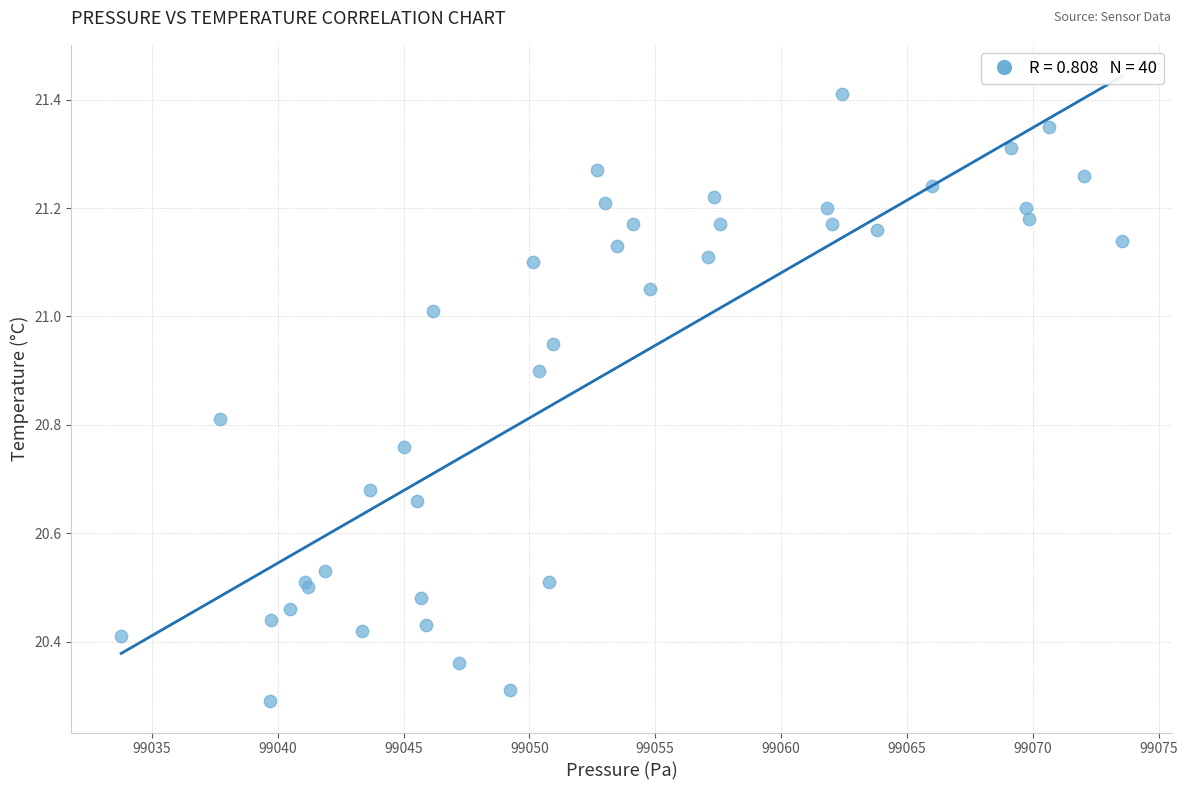

What Y value in the scatter plot is closest to 20?

20.3